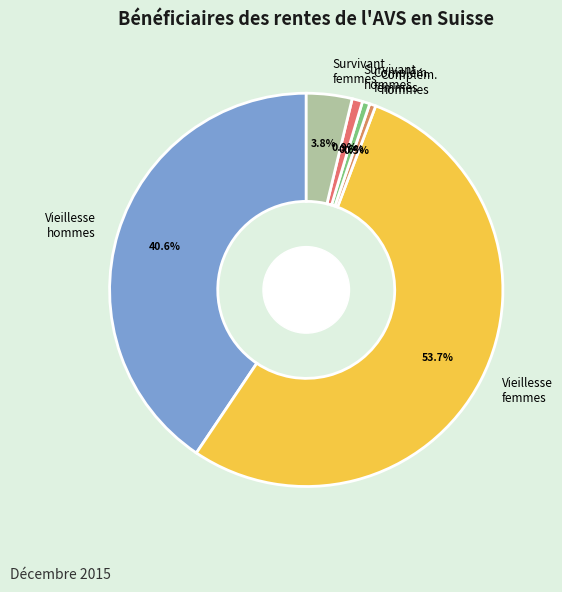

Count the number of slices in the pie.

6